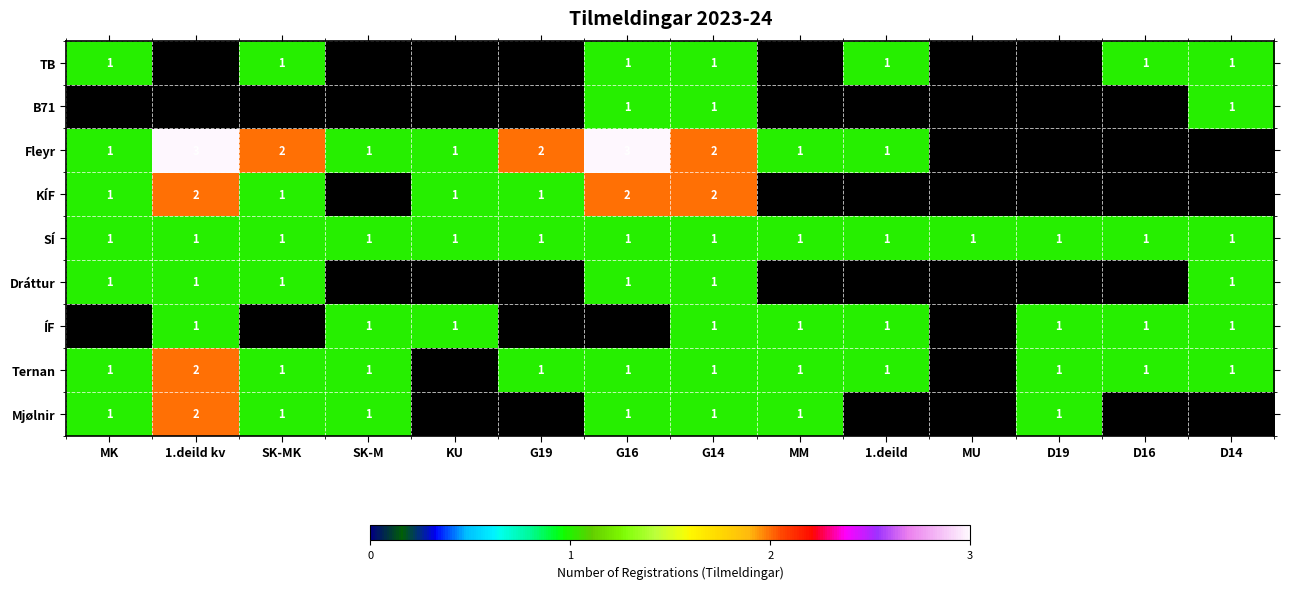

True or false: TB has a value of 1 at G16.

True